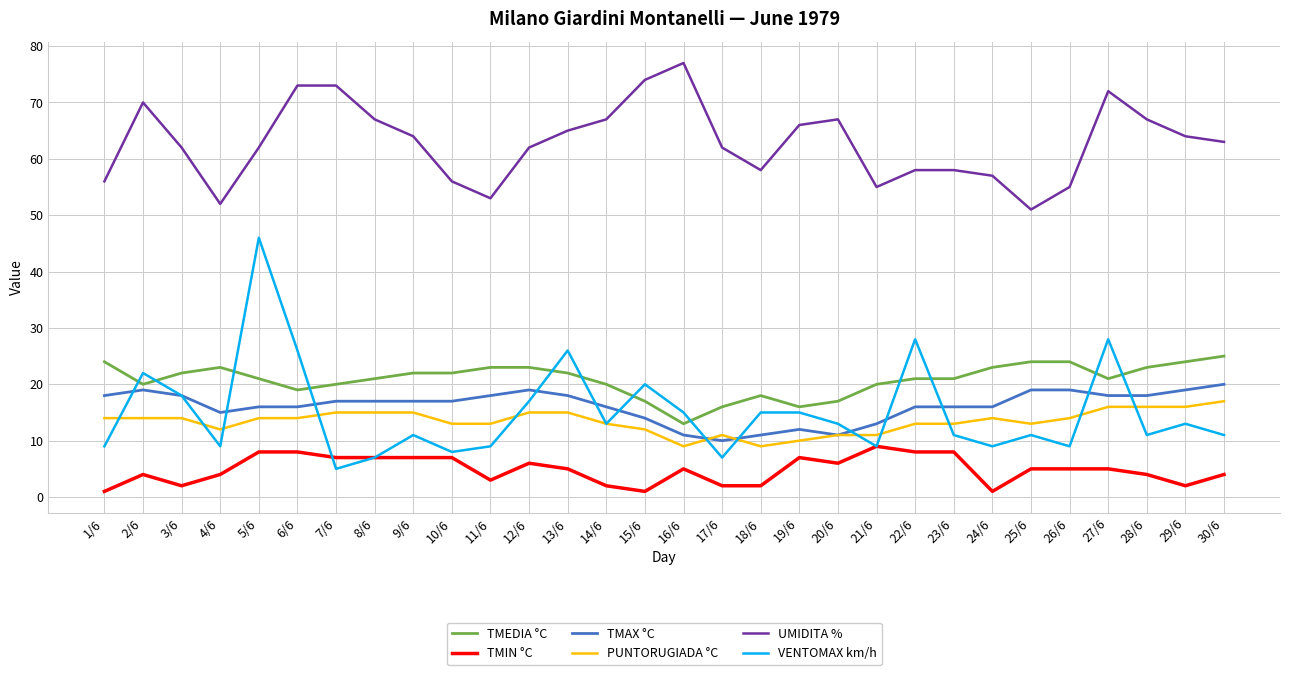

True or false: TMIN °C has a value of 2 at 3/6.

True